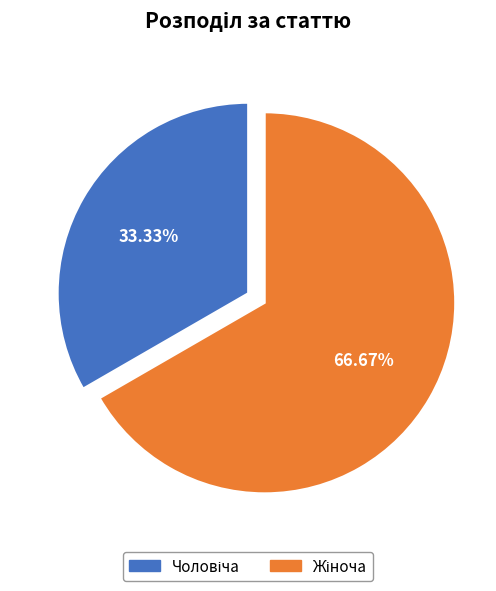

Is there a majority slice in this chart?

Yes